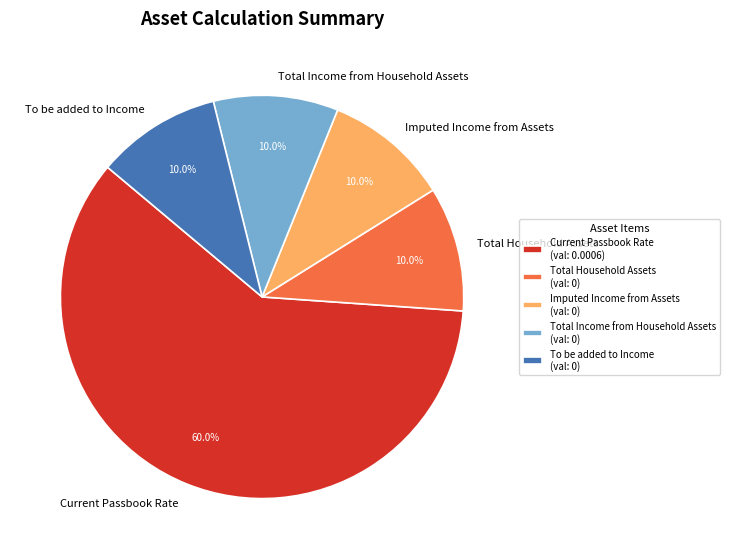

To the nearest percent, what percentage of the pie is Current Passbook Rate?

60%